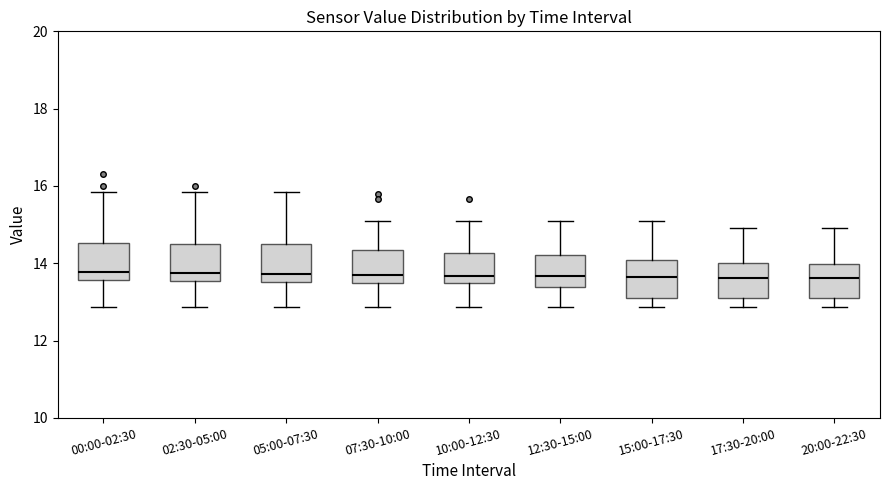

Reading left to right, transcribe this box plot: for each box, give where its median line is, the range the box spans, and where its two whiskers end, as read against the y-axis. The values are not printed on the chart, so give them approximately, as read against the axis.

00:00-02:30: median 13.8, box 13.6 to 14.6, whiskers 12.8 to 15.8
02:30-05:00: median 13.8, box 13.6 to 14.6, whiskers 12.8 to 15.8
05:00-07:30: median 13.8, box 13.6 to 14.4, whiskers 12.8 to 15.8
07:30-10:00: median 13.8, box 13.4 to 14.4, whiskers 12.8 to 15.2
10:00-12:30: median 13.6, box 13.4 to 14.2, whiskers 12.8 to 15.2
12:30-15:00: median 13.6, box 13.4 to 14.2, whiskers 12.8 to 15.2
15:00-17:30: median 13.6, box 13.0 to 14.0, whiskers 12.8 to 15.2
17:30-20:00: median 13.6, box 13.0 to 14.0, whiskers 12.8 to 15.0
20:00-22:30: median 13.6, box 13.0 to 14.0, whiskers 12.8 to 15.0